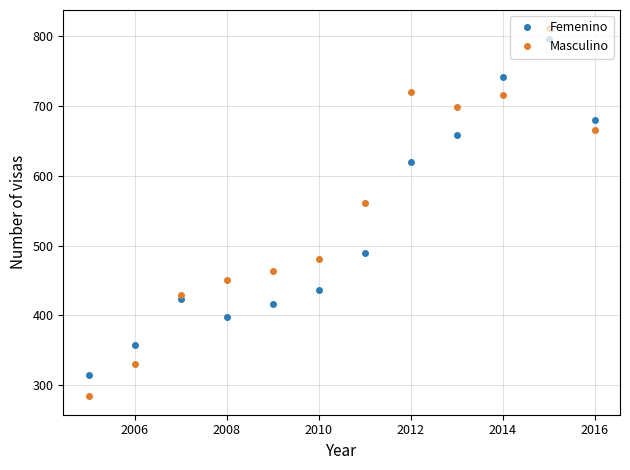

What are all the series names shown in the legend?

Femenino, Masculino